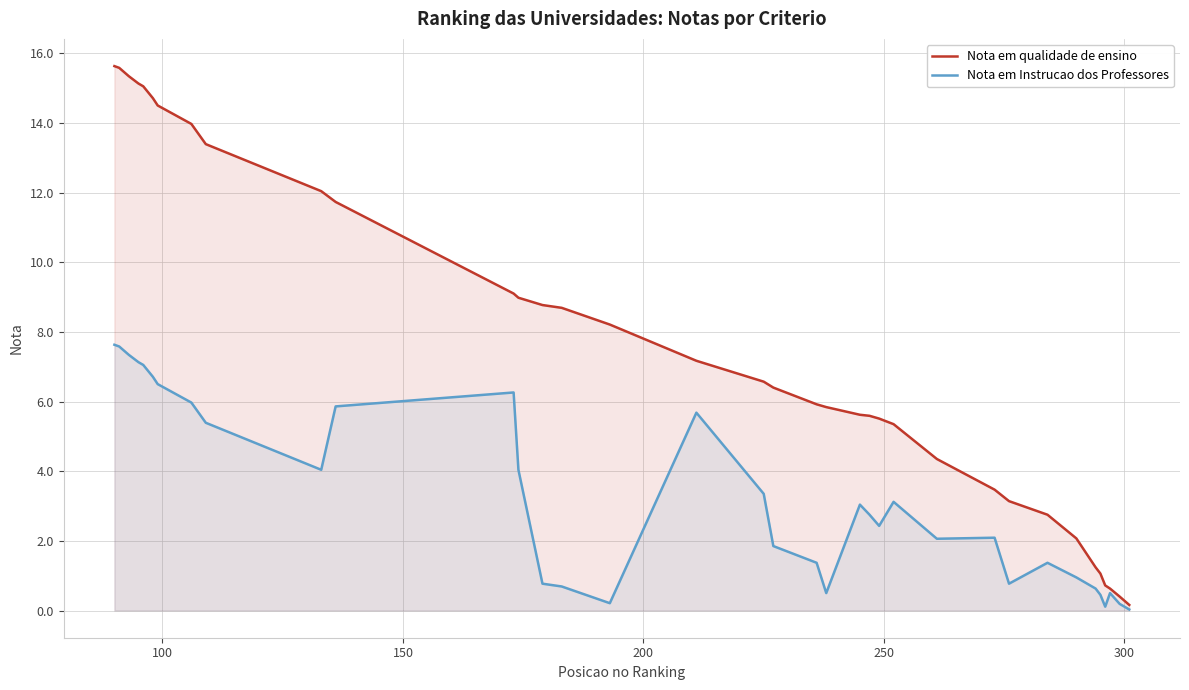

Rank the series by their average value, from lowest to highest.

Nota em Instrucao dos Professores, Nota em qualidade de ensino